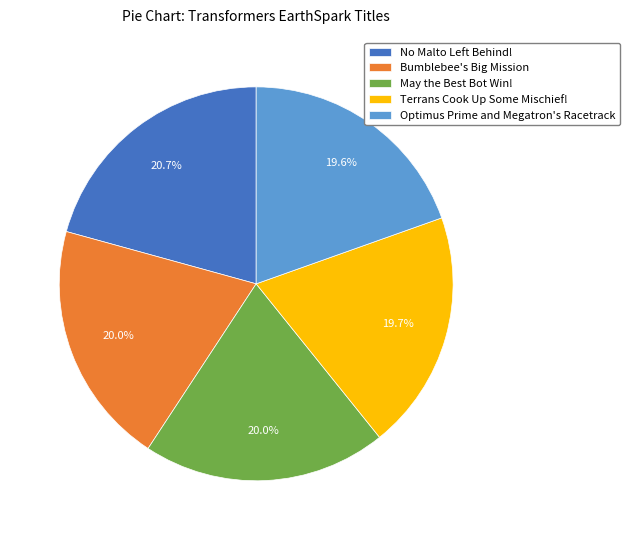

What percentage is the Bumblebee's Big Mission slice, to the nearest percent?

20%